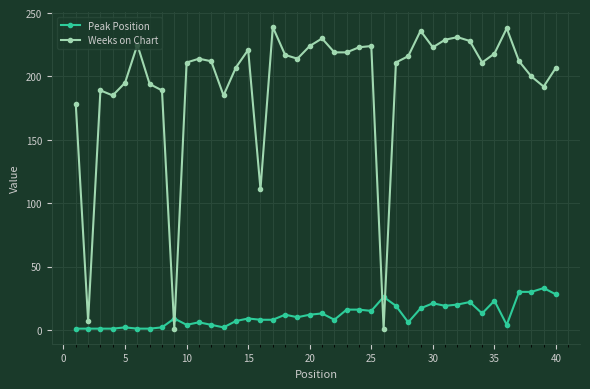

True or false: Peak Position has more than 0 points higher than both neighbors.

True